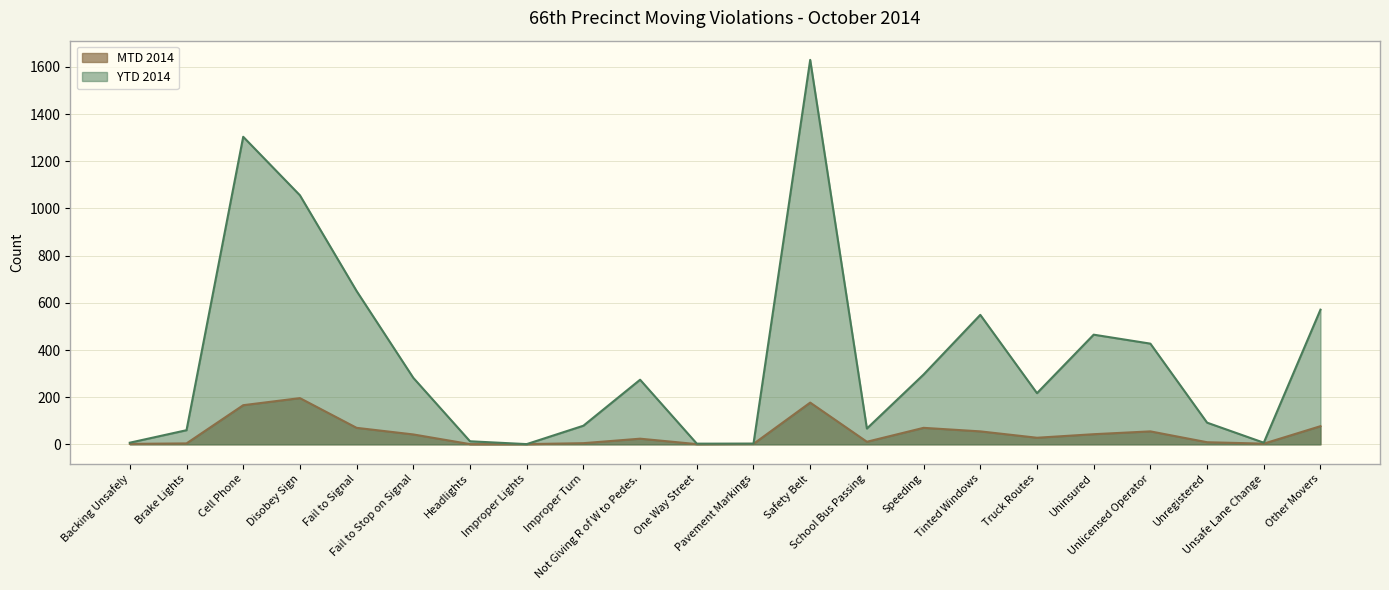

What is the label of the 16th point from the left?

Tinted Windows